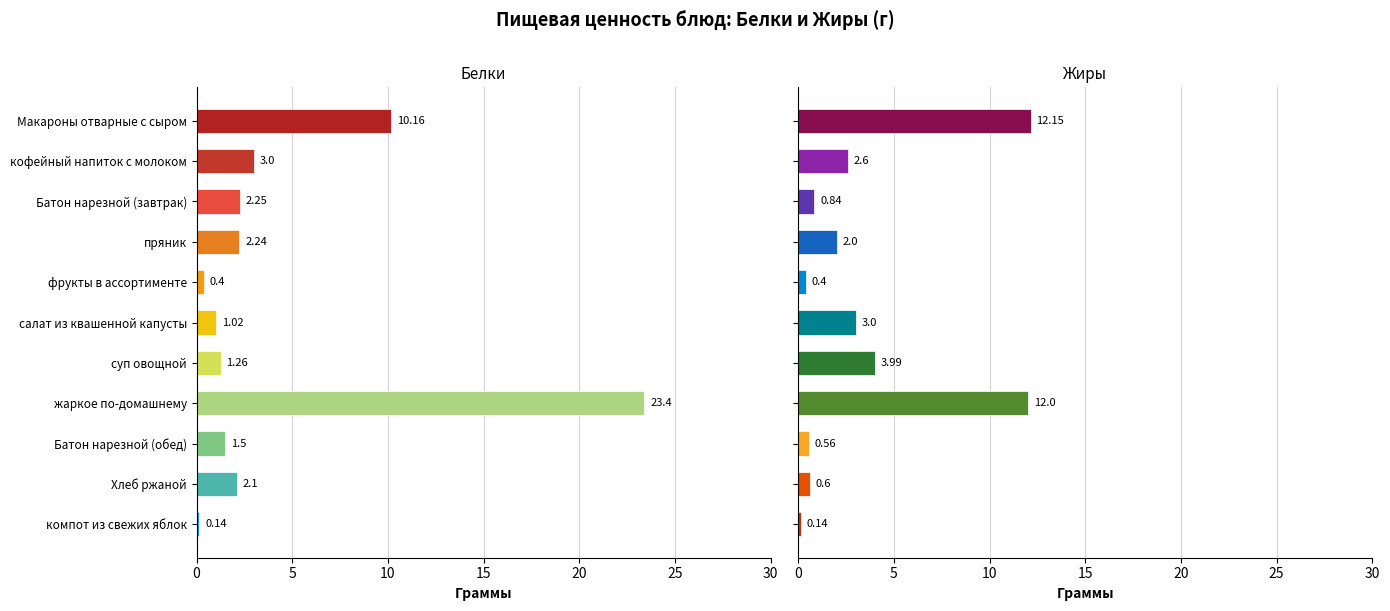

At how many categories does at least one series exceed 2?

8